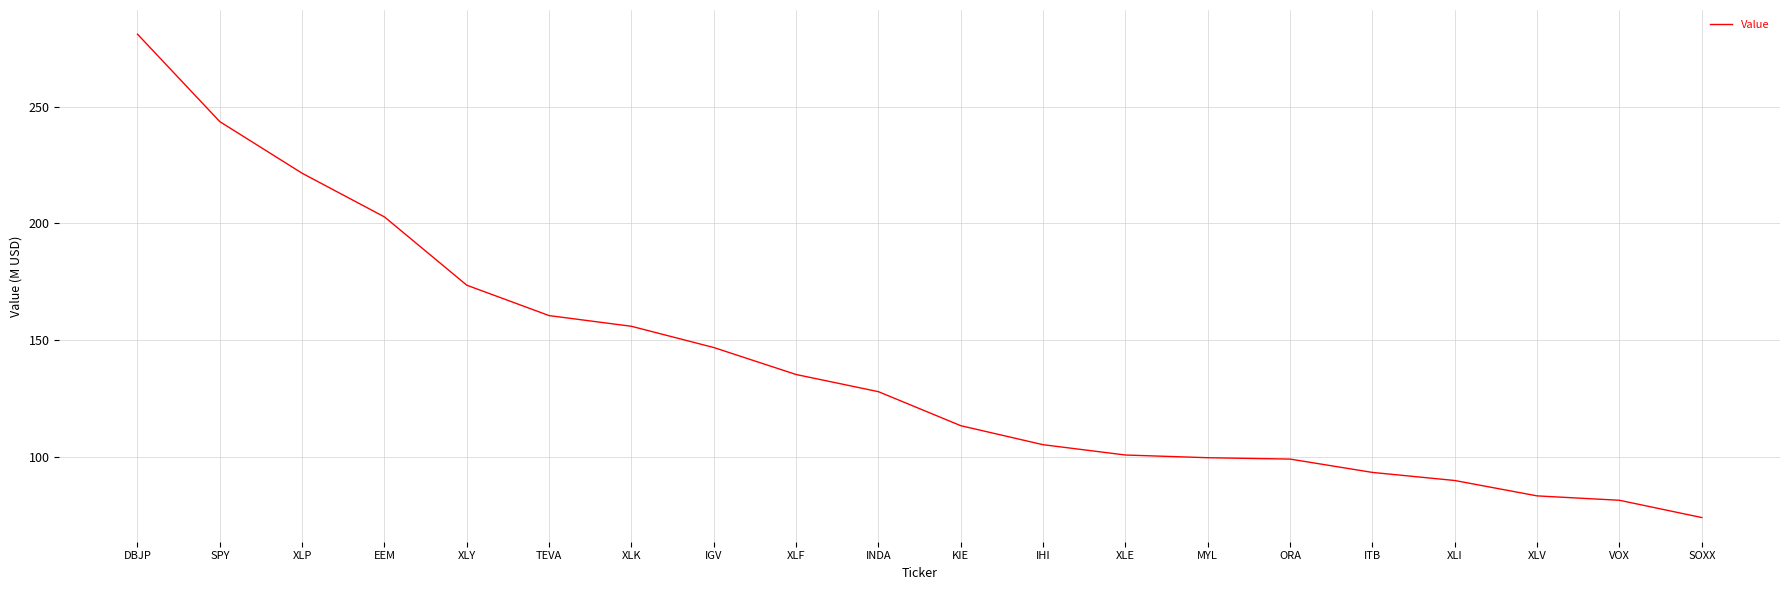

Where is the data nearest to the value 177?

XLY